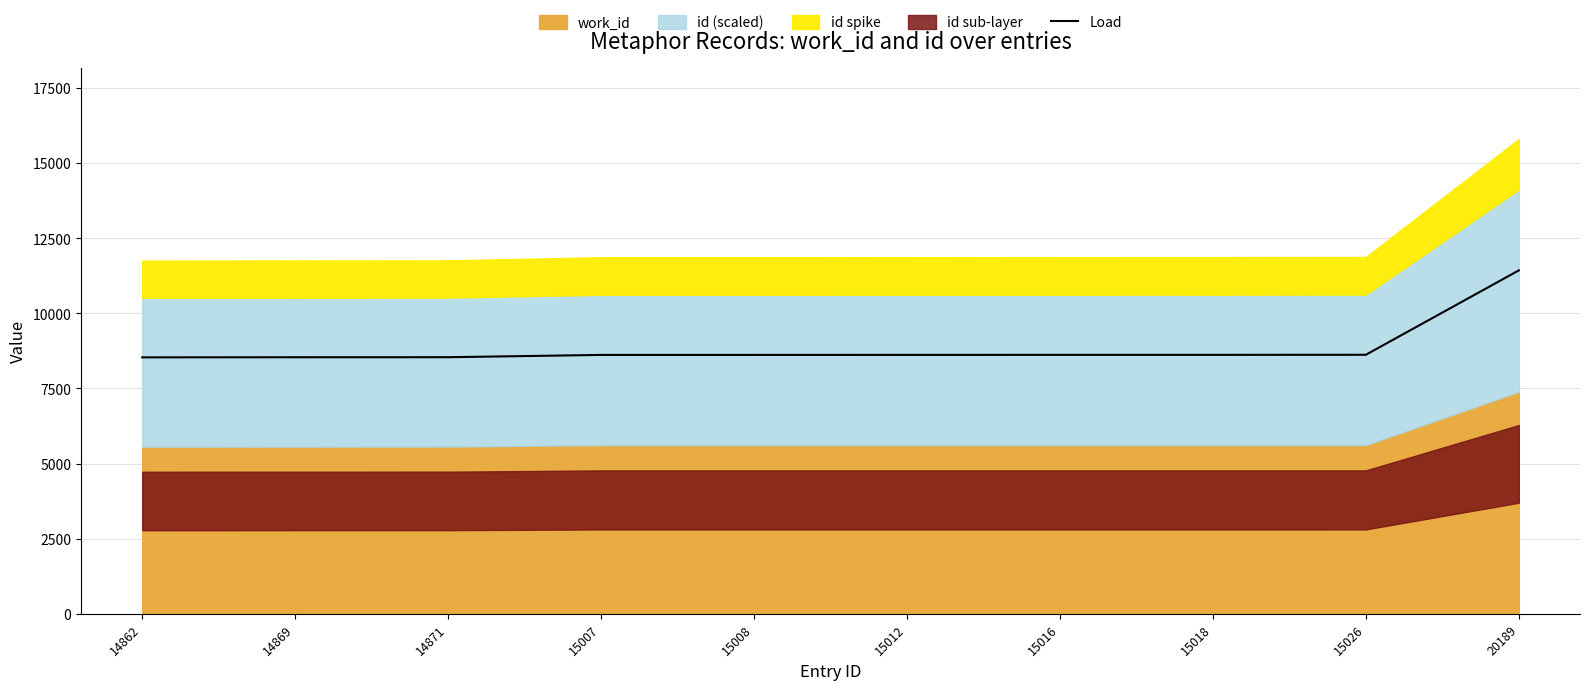

Is it true that the value at 14862 is 2400.5?

False